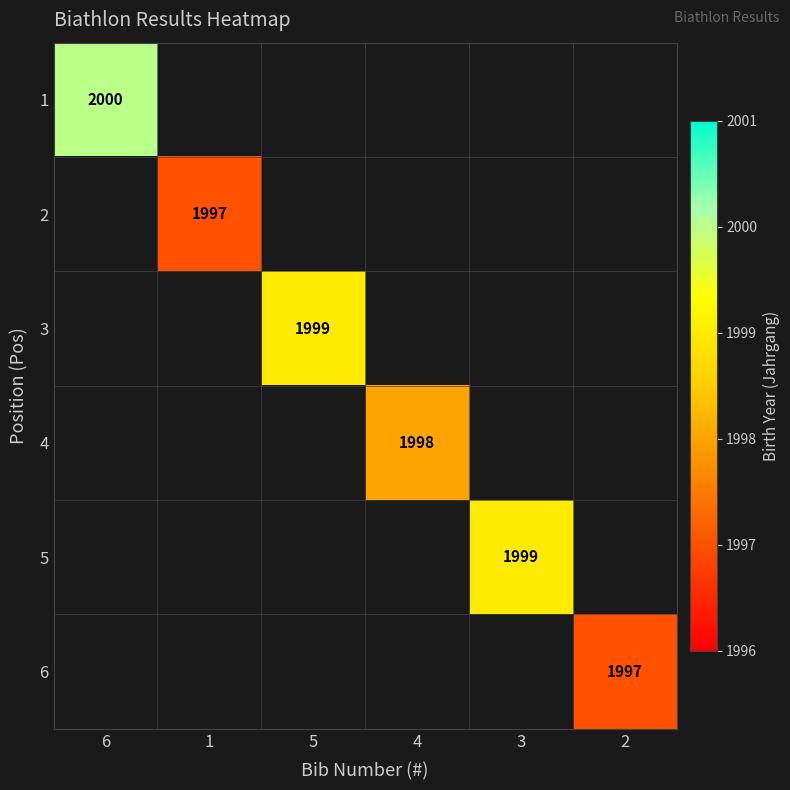

Is it true that 2 equals 1997 at 1?

True